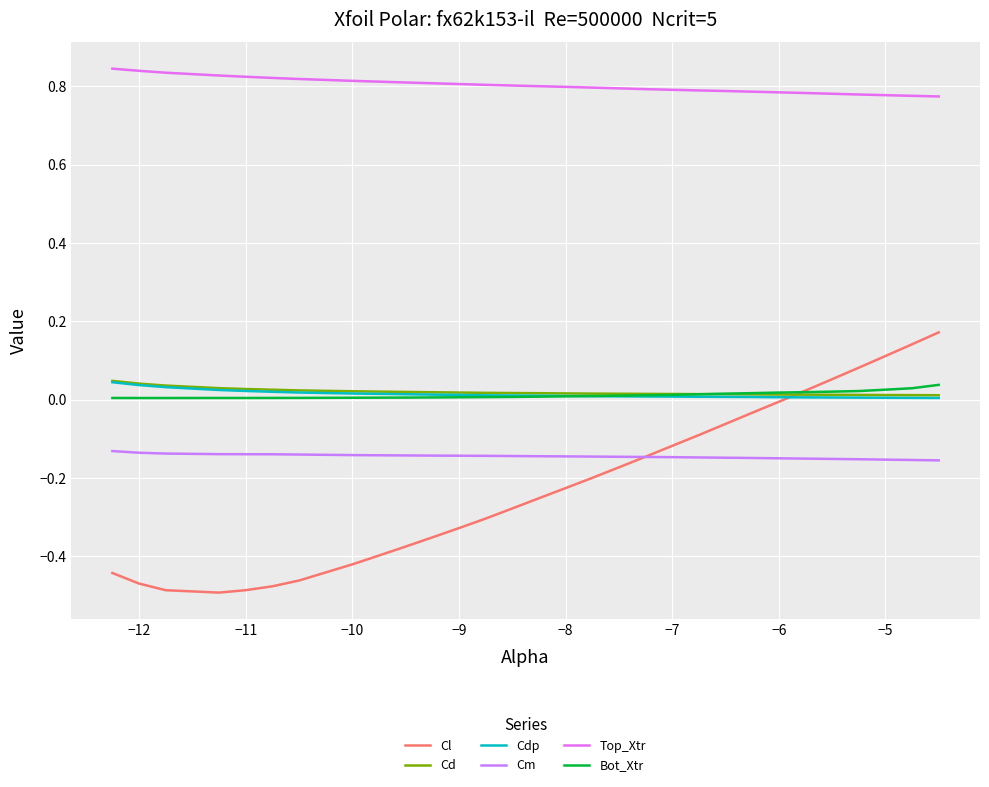

Count the number of data series in this chart.

6